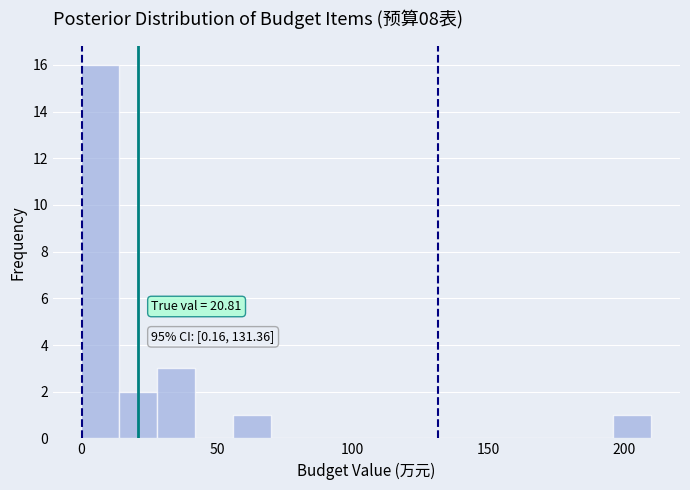

Around what value on the x-axis is the tallest bar? Give the approximate position of its centre, as read against the axis.

5